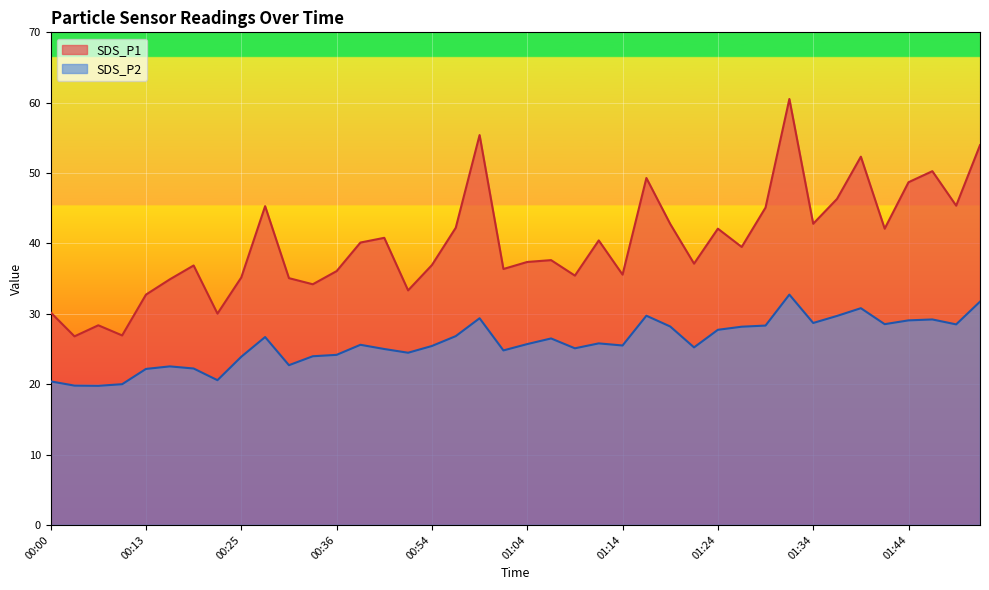

Count the number of categories in the chart.

40